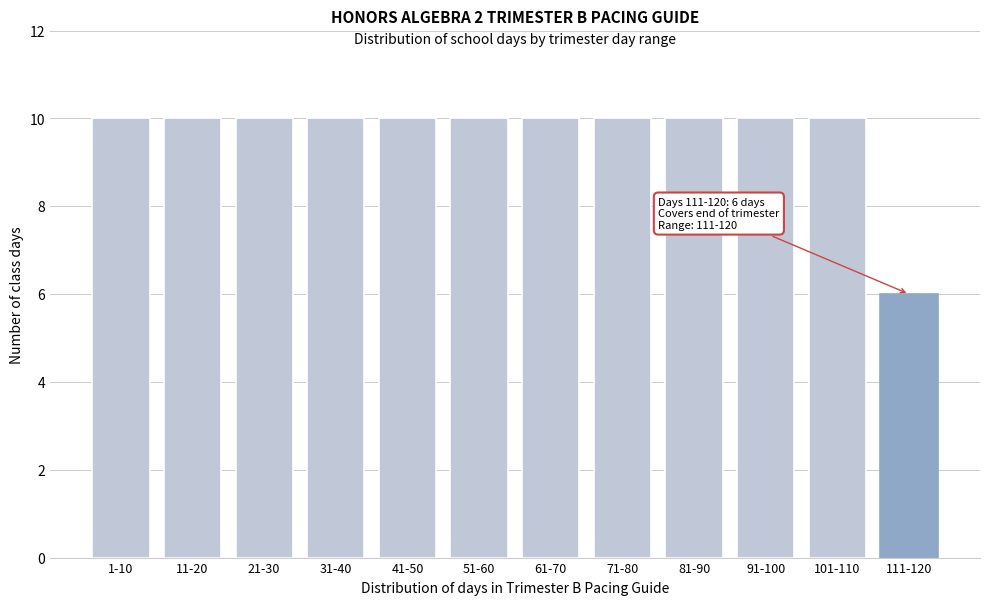

Reading left to right, extract all data points from this chart.

10	10	10	10	10	10	10	10	10	10	10	6